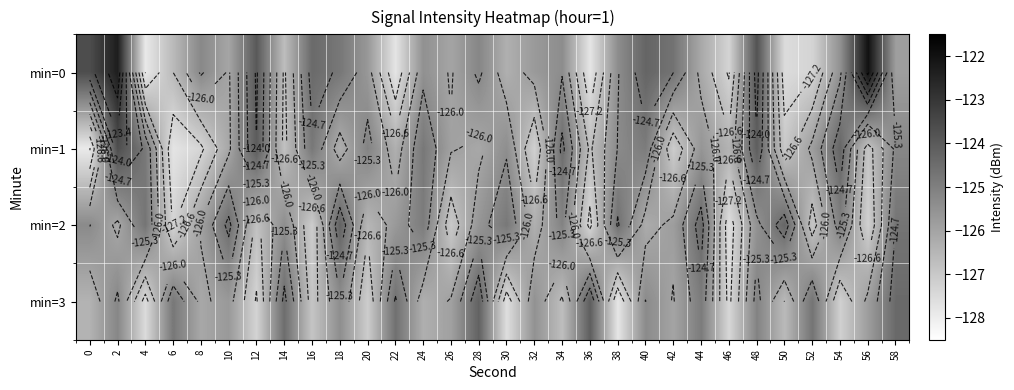

How many values in the min=1 series exceed -125?

9